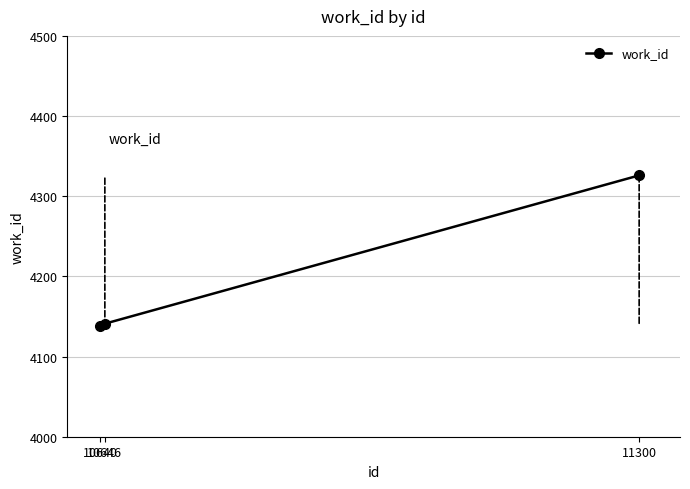

Does the chart display data point markers on the line(s)?

Yes